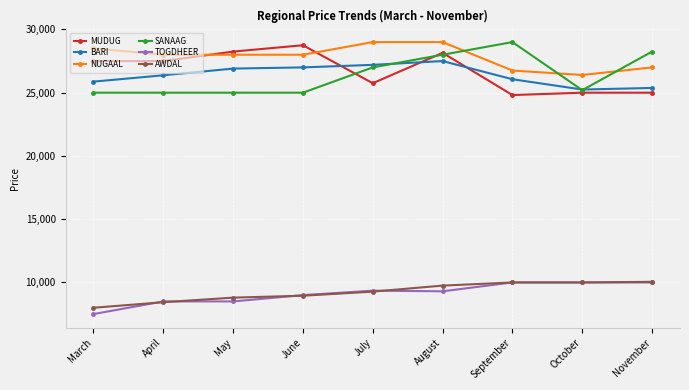

What is the approximate value of AWDAL at April?

8437.0